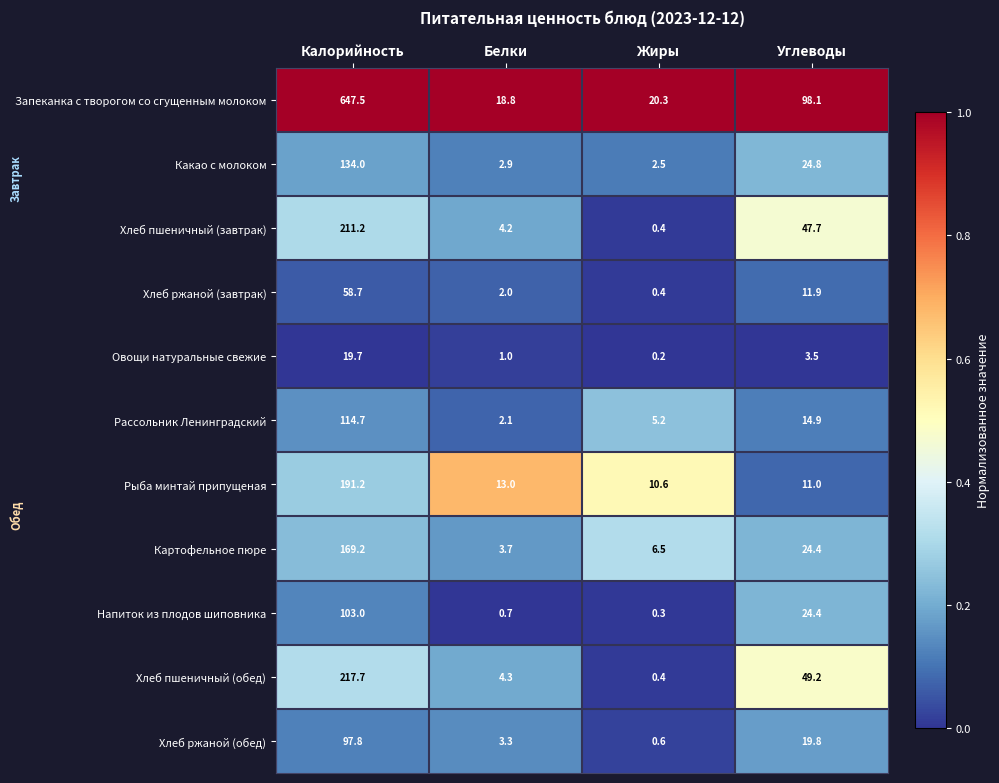

List the series in order of their peak value, highest first.

Запеканка с творогом со сгущенным молоком, Хлеб пшеничный (обед), Хлеб пшеничный (завтрак), Рыба минтай припущеная, Картофельное пюре, Какао с молоком, Рассольник Ленинградский, Напиток из плодов шиповника, Хлеб ржаной (обед), Хлеб ржаной (завтрак), Овощи натуральные свежие